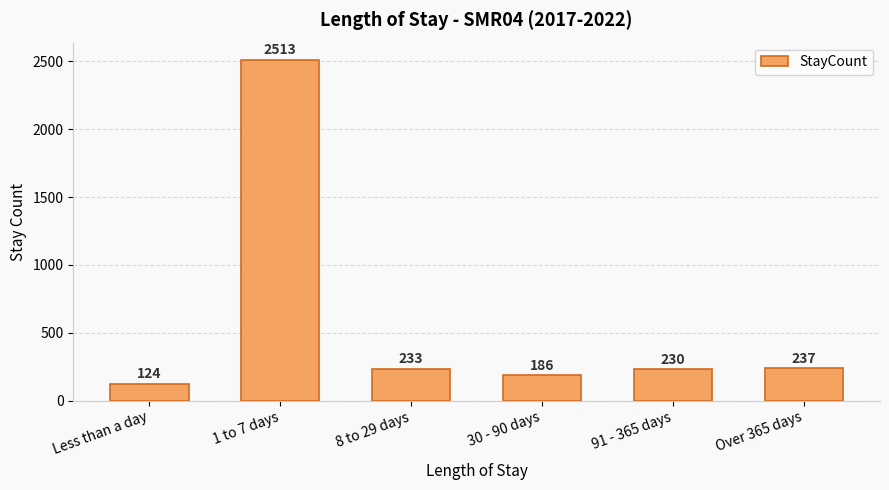

Reading left to right, what are all the values shown in this chart?

Less than a day=124	1 to 7 days=2513	8 to 29 days=233	30 - 90 days=186	91 - 365 days=230	Over 365 days=237